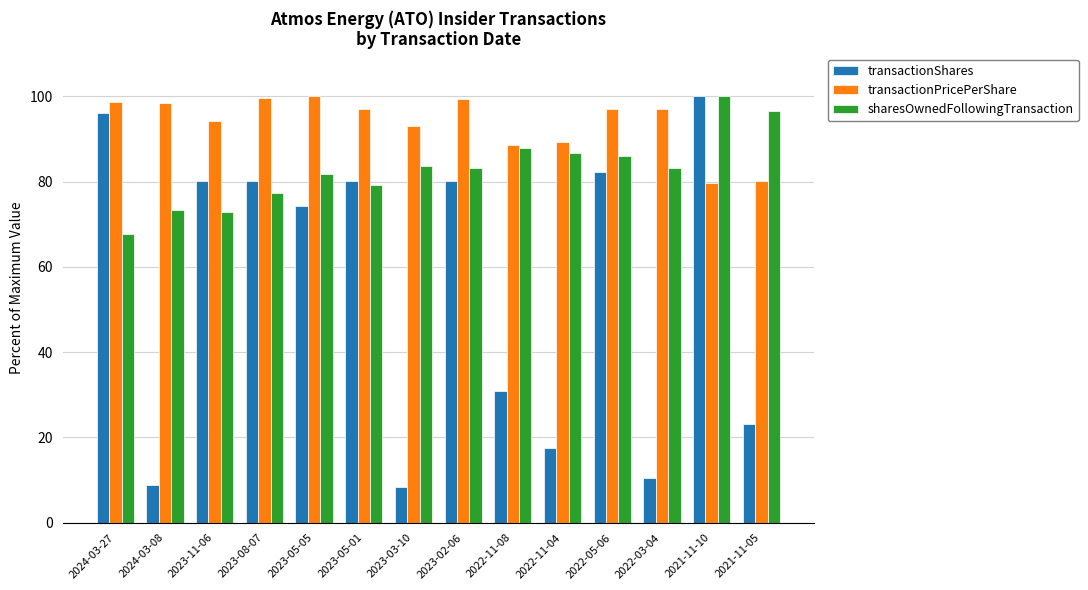

What is the difference between the maximum and minimum values in the transactionShares series?

91.5